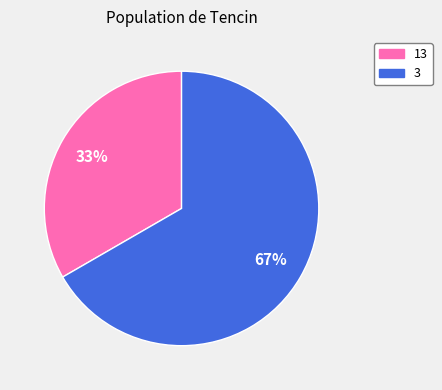

Which slice is the largest?

3